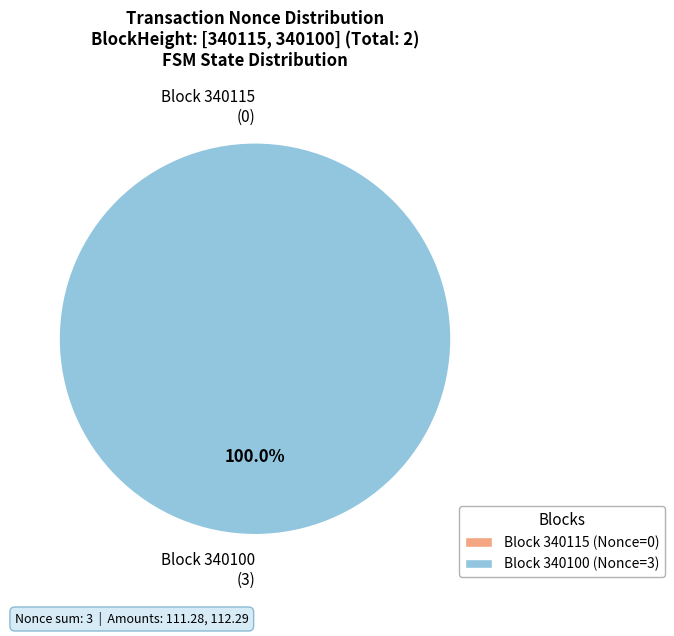

Which category has the smallest portion of the pie?

340115